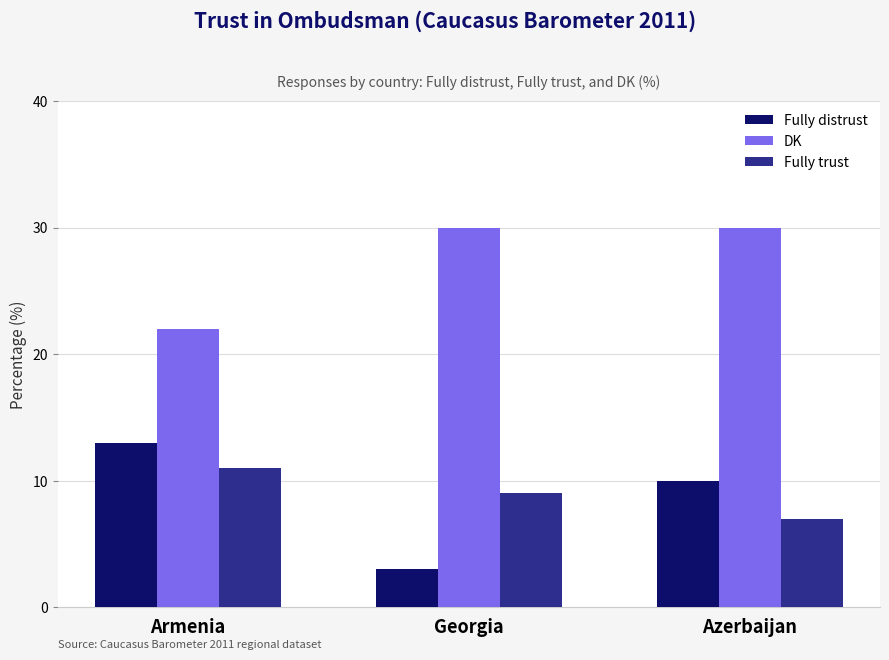

How many Fully distrust values are between 3 and 13?

3